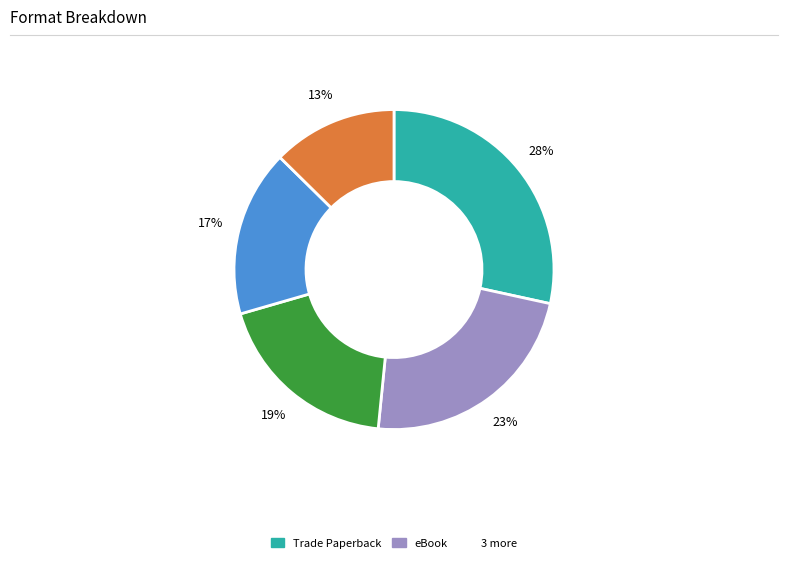

Is there a majority slice in this chart?

No